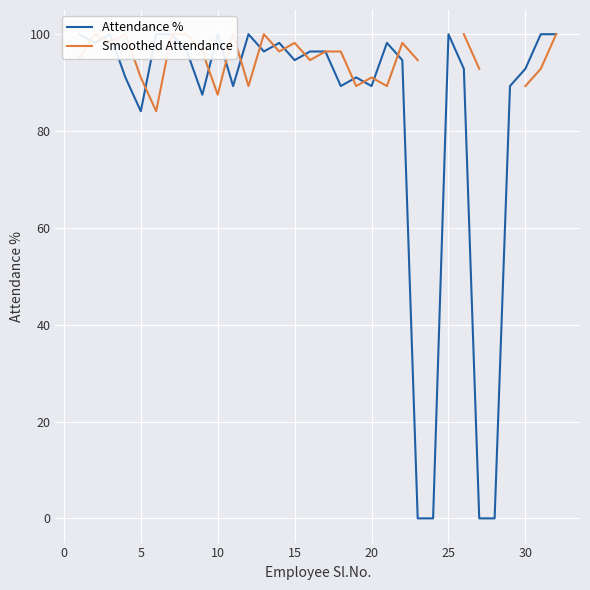

What are all the series names shown in the legend?

Attendance %, Smoothed Attendance